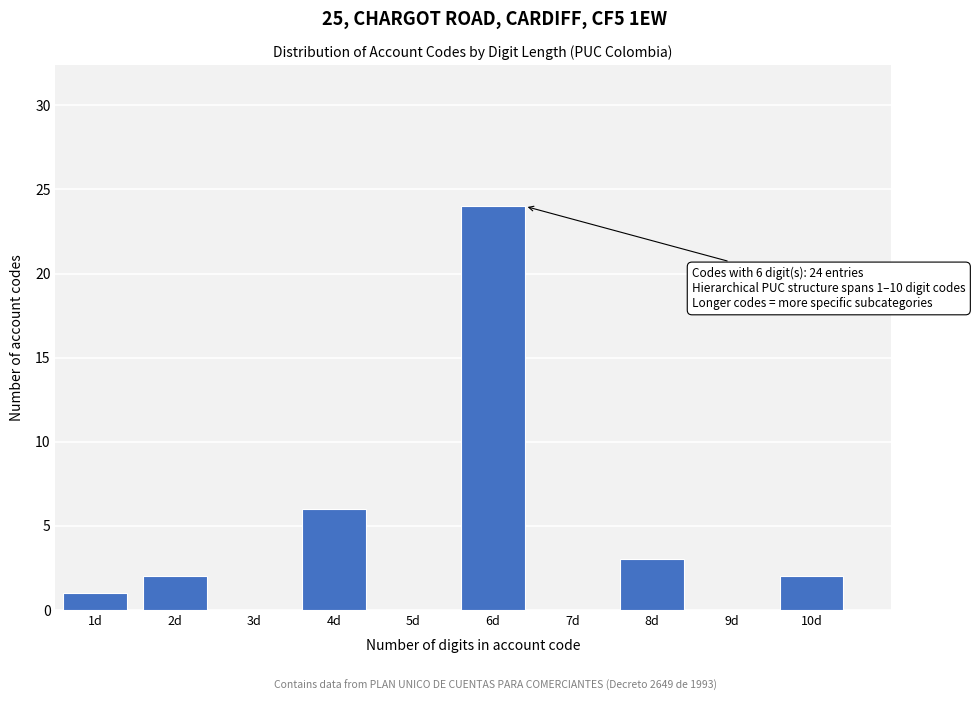

Reading left to right, transcribe all the data shown in this chart.

1d=1	2d=2	3d=0	4d=6	5d=0	6d=24	7d=0	8d=3	9d=0	10d=2